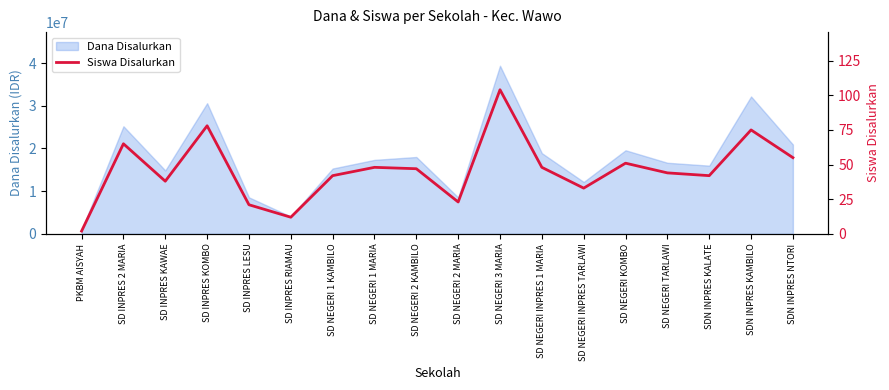

What is the minimum value shown in the chart?

2